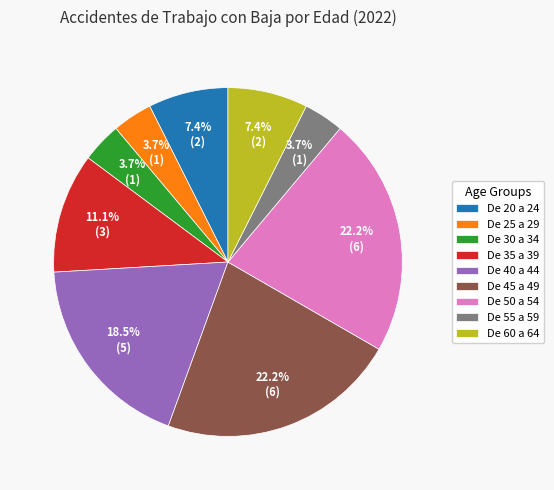

To the nearest percent, what is the average slice percentage?

11%